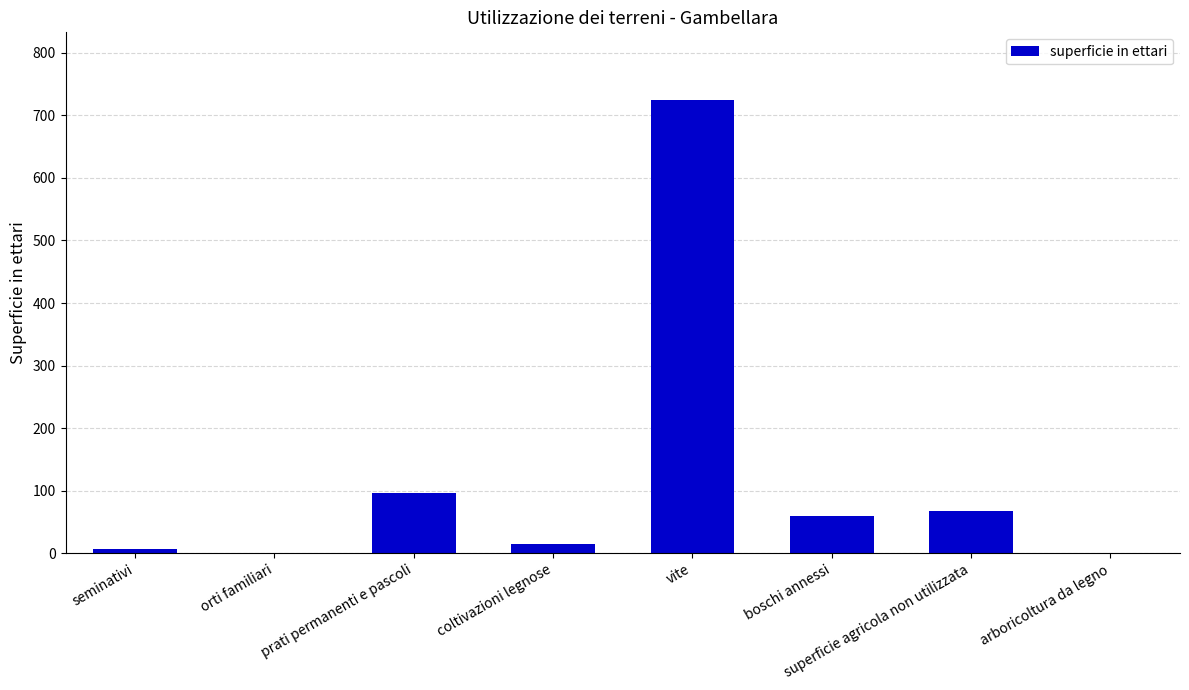

What is the difference between the values at orti familiari and boschi annessi?

58.7